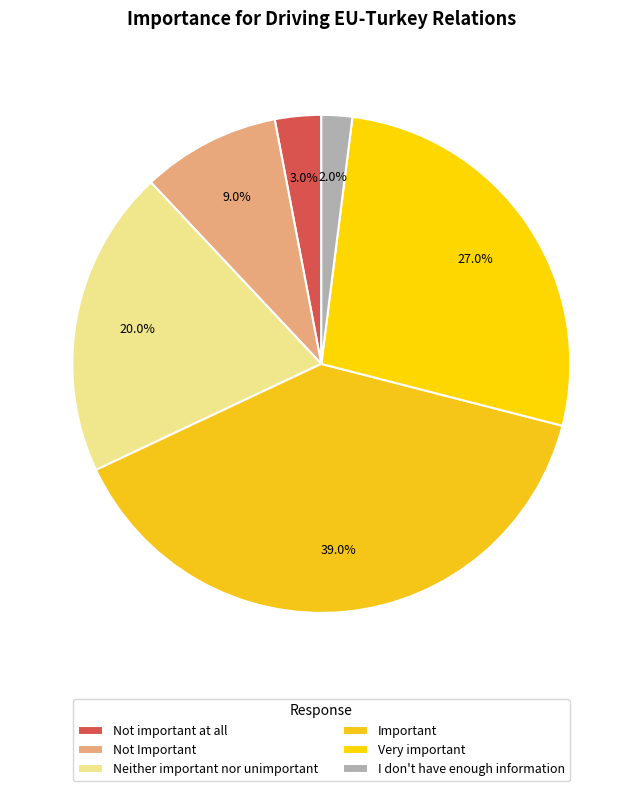

The Important slice represents 39% of the pie. True or false?

True